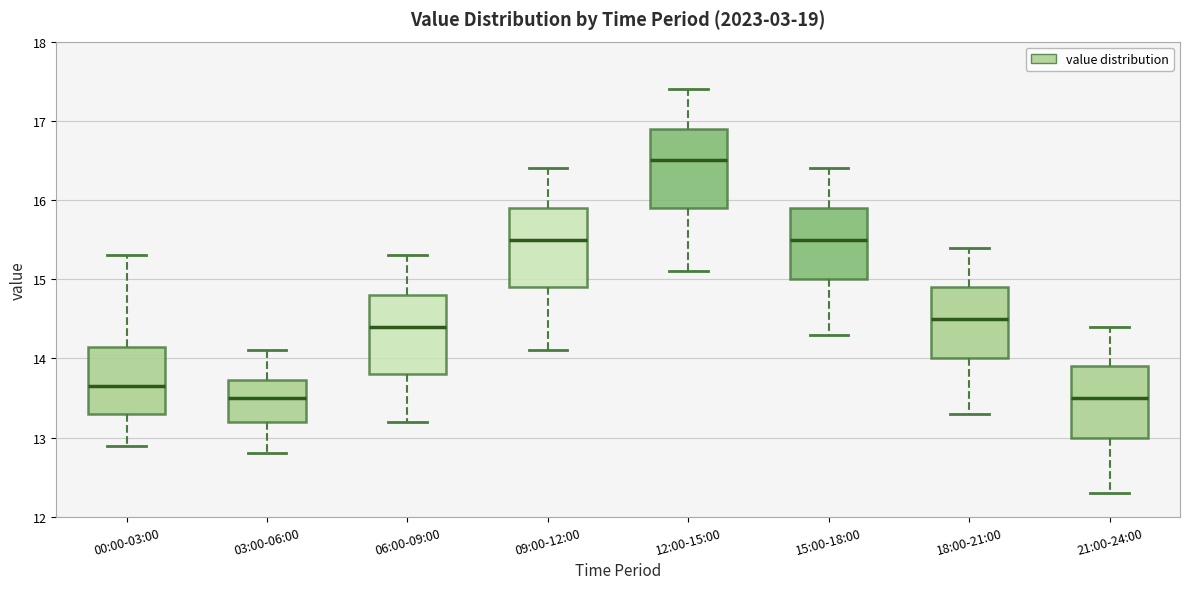

Reading left to right, transcribe this box plot: for each box, give where its median line is, the range the box spans, and where its two whiskers end, as read against the y-axis. The values are not printed on the chart, so give them approximately, as read against the axis.

00:00-03:00: median 13.7, box 13.3 to 14.1, whiskers 12.9 to 15.3
03:00-06:00: median 13.5, box 13.2 to 13.7, whiskers 12.8 to 14.1
06:00-09:00: median 14.4, box 13.8 to 14.8, whiskers 13.2 to 15.3
09:00-12:00: median 15.5, box 14.9 to 15.9, whiskers 14.1 to 16.4
12:00-15:00: median 16.5, box 15.9 to 16.9, whiskers 15.1 to 17.4
15:00-18:00: median 15.5, box 15.0 to 15.9, whiskers 14.3 to 16.4
18:00-21:00: median 14.5, box 14.0 to 14.9, whiskers 13.3 to 15.4
21:00-24:00: median 13.5, box 13.0 to 13.9, whiskers 12.3 to 14.4